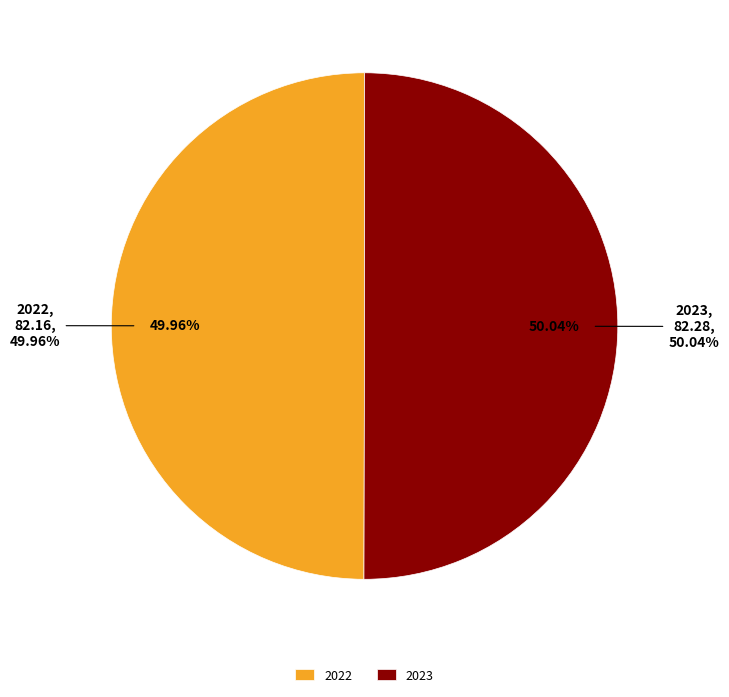

To the nearest percent, what is the combined percentage of 2023 and 2022?

100%